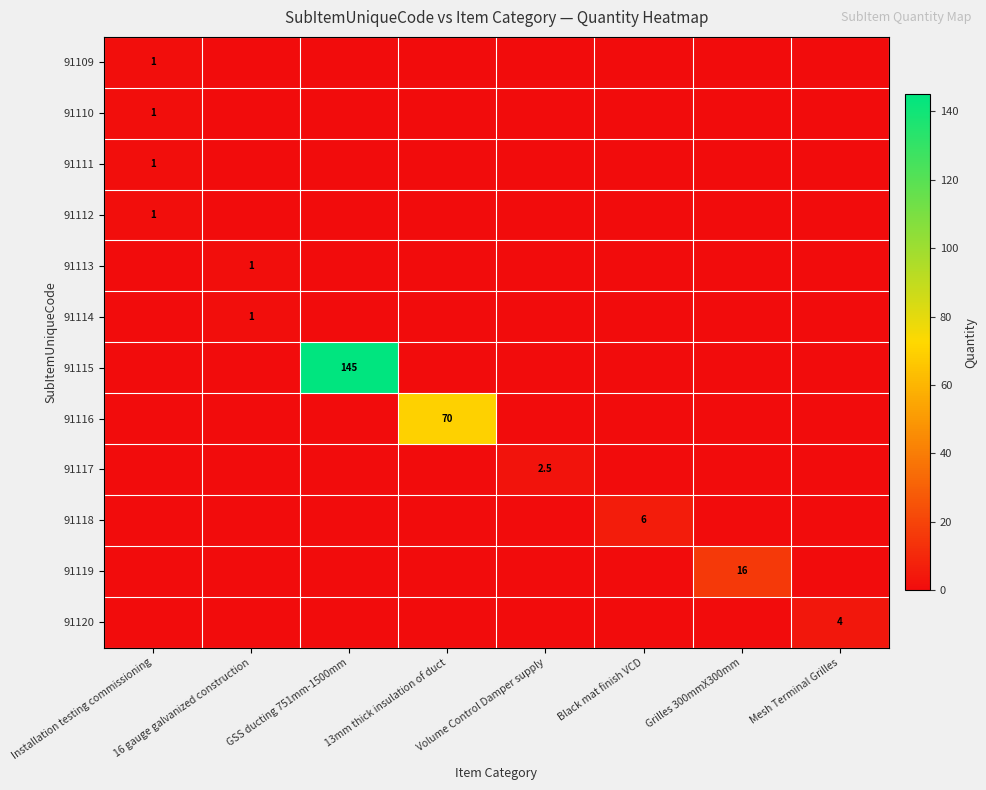

The 91119 series shows 27.3 at Grilles 300mmX300mm. True or false?

False